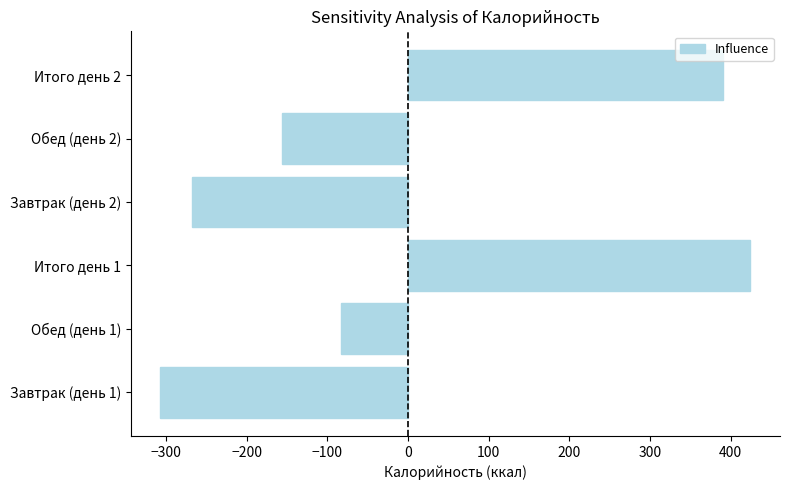

Does the chart contain any negative values?

Yes